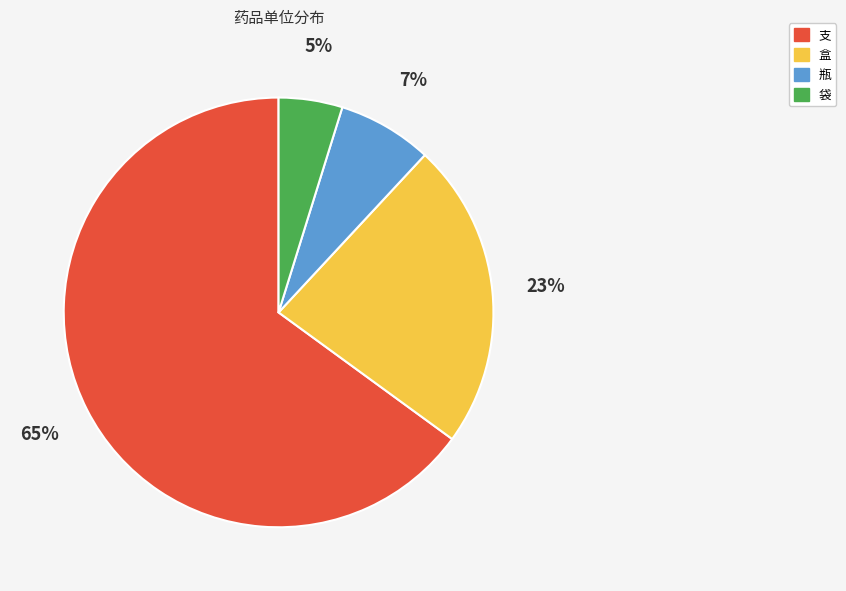

To the nearest percent, what is the difference between the largest and smallest slice percentages?

60%